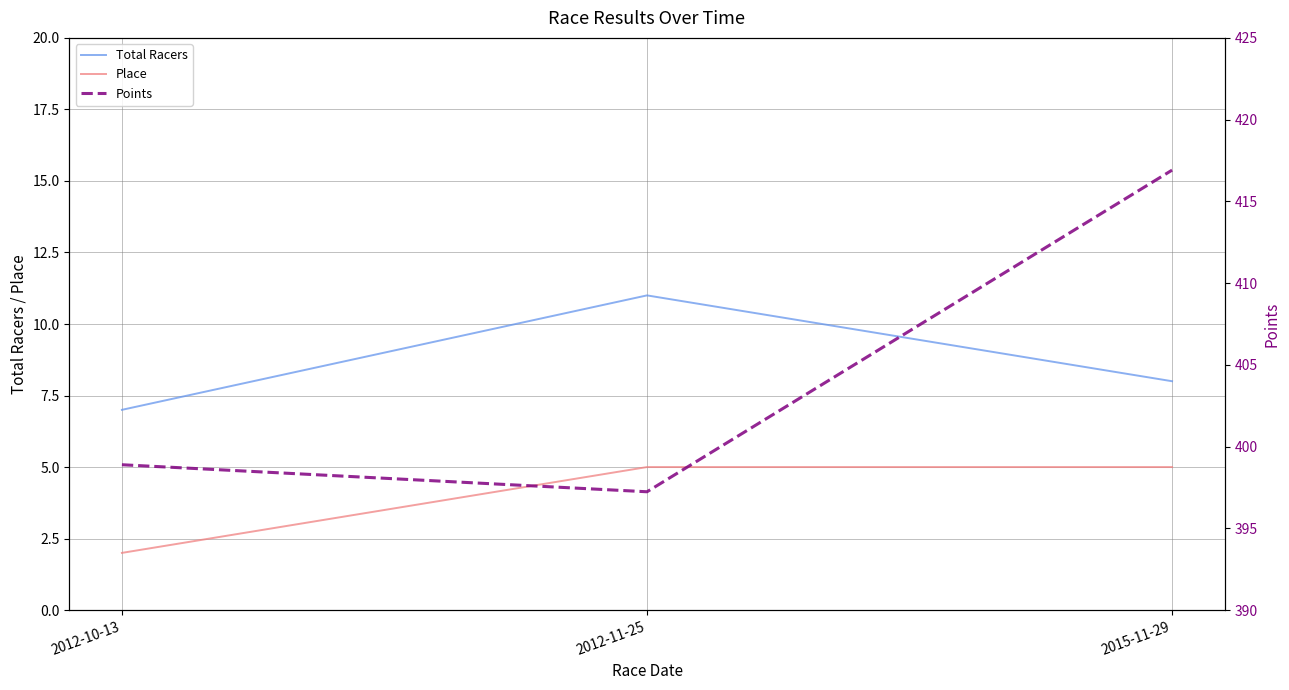

The Total Racers series shows 4.1 at 2012-11-25. True or false?

False